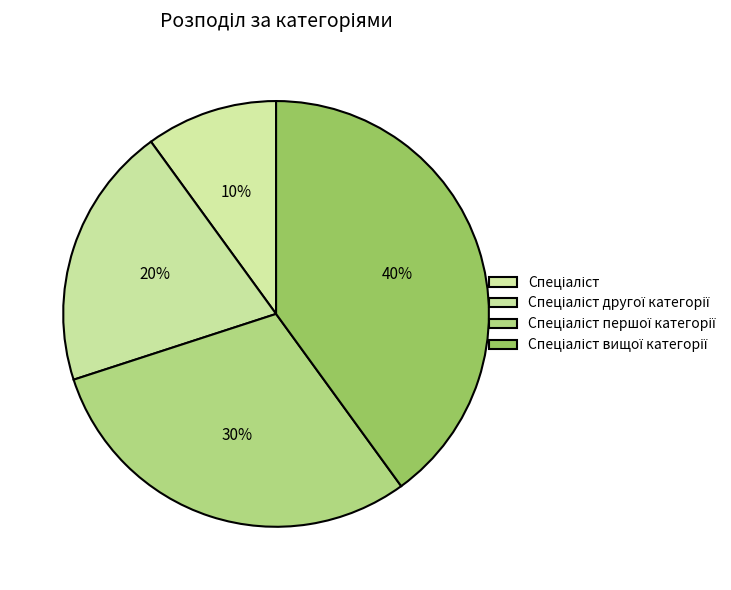

How many slices are in this pie chart?

4